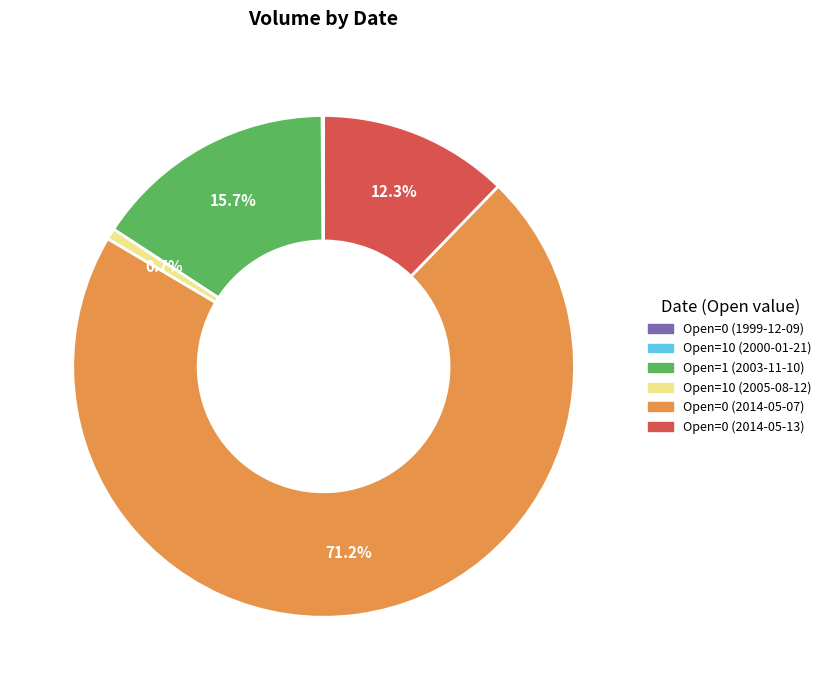

How much of the chart is everything except Open=0 (2014-05-13)?

87.7%